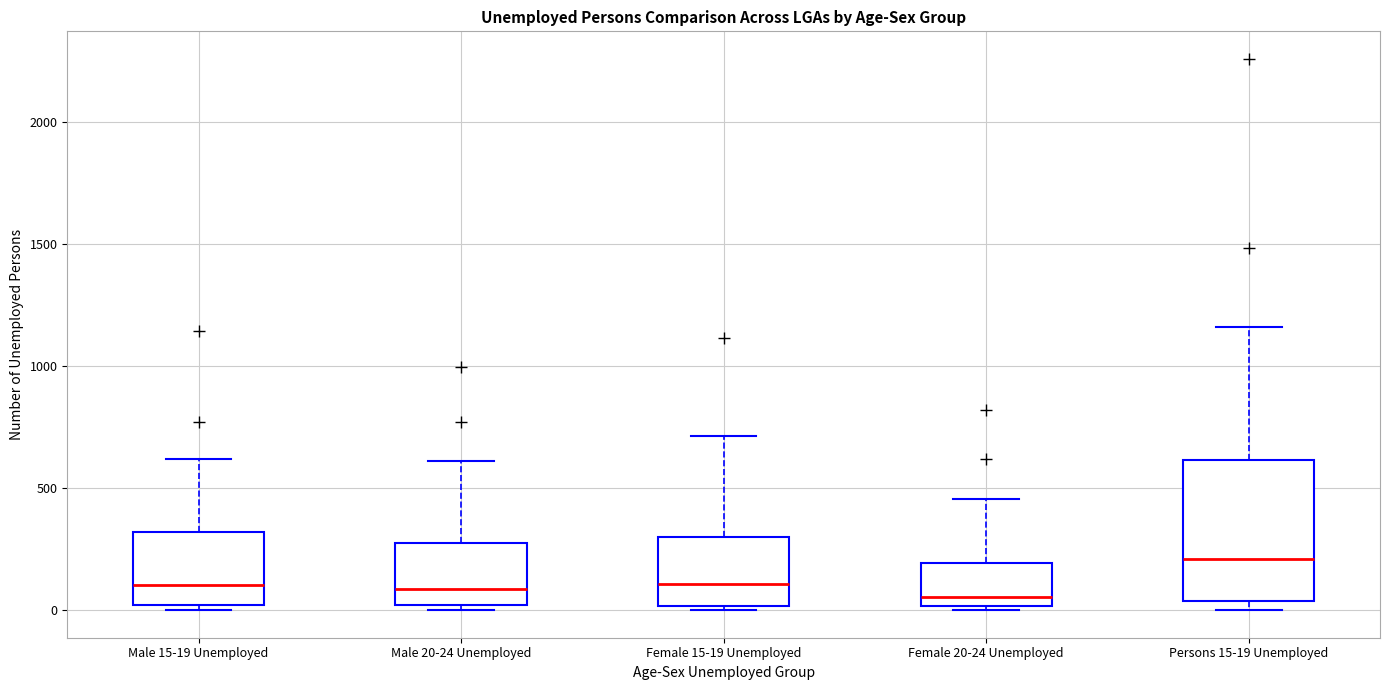

Which box's median line is the highest?

Persons 15-19 Unemployed